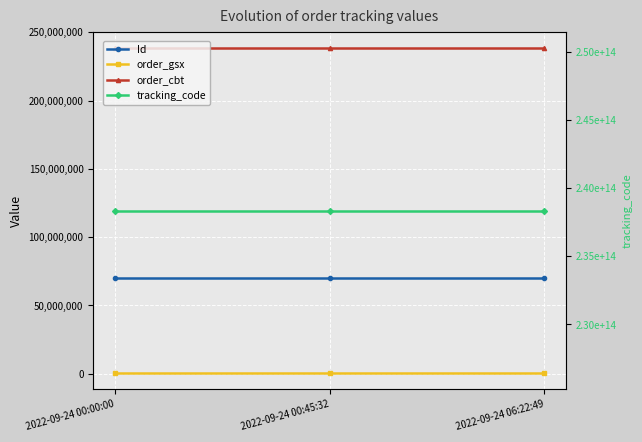

What is the minimum value shown in the chart?

539145